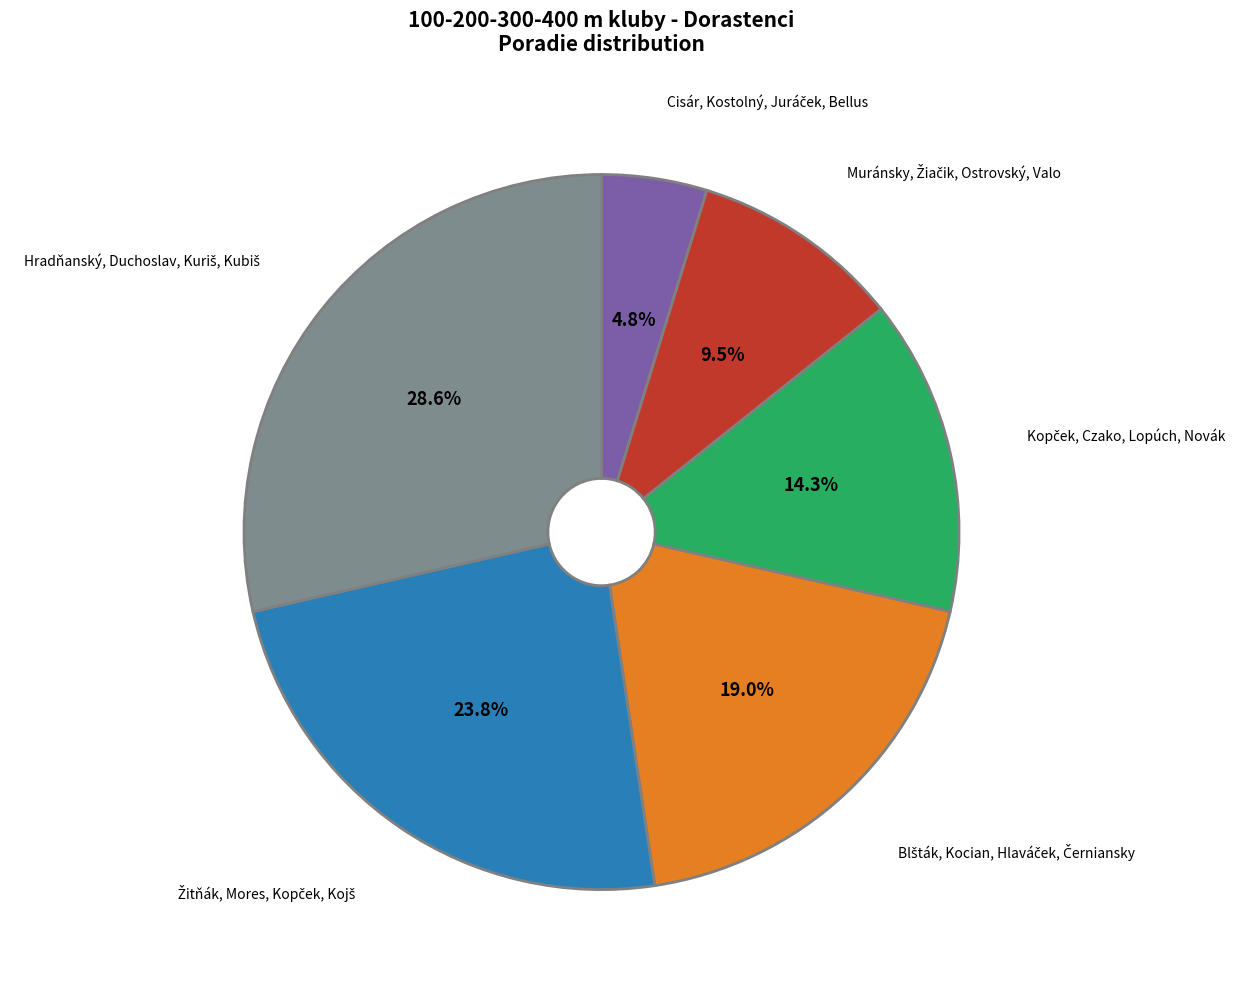

Is there a majority slice in this chart?

No